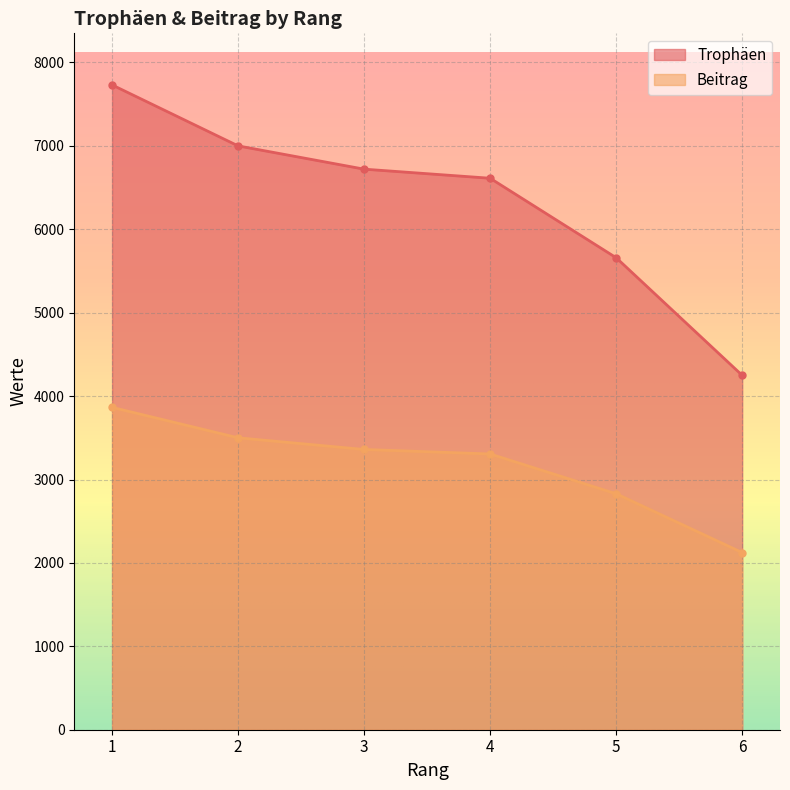

True or false: Trophäen has more than 1 interior local peaks.

False